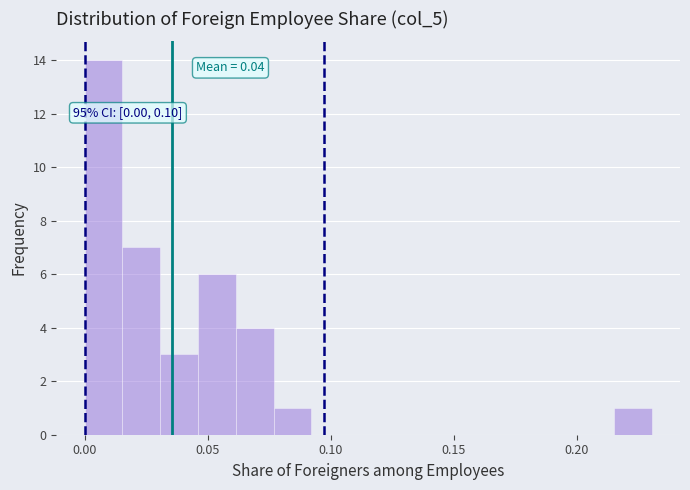

Read against the x-axis, roughly where is the centre of the tallest bar?

0.010